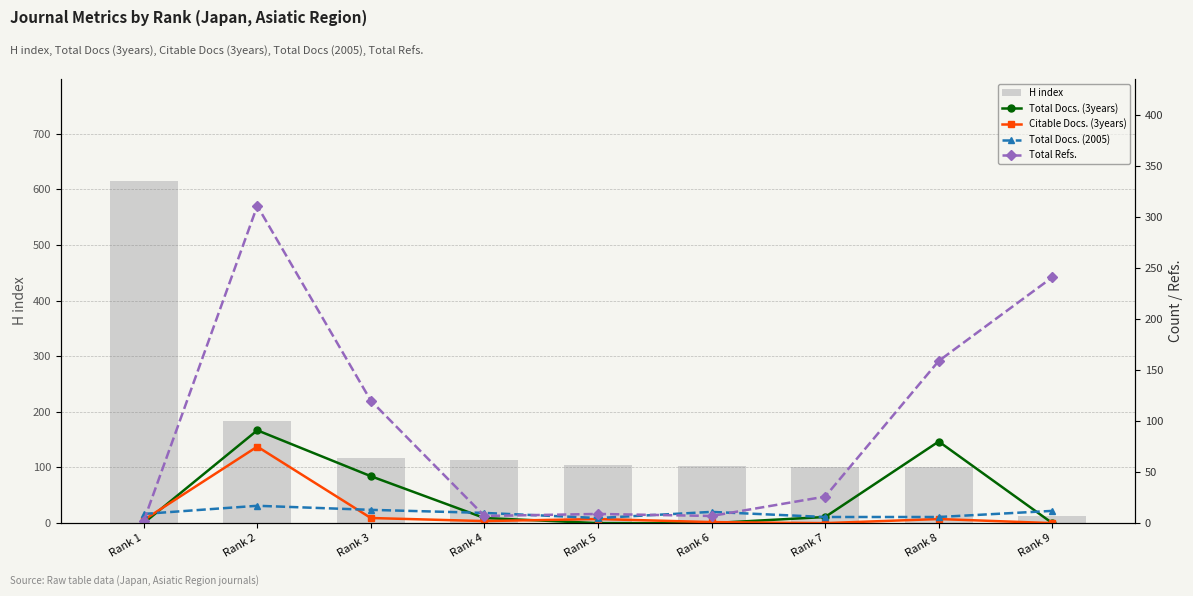

What is the sum of the Citable Docs. (3years) values at Rank 3 and Rank 1?

8